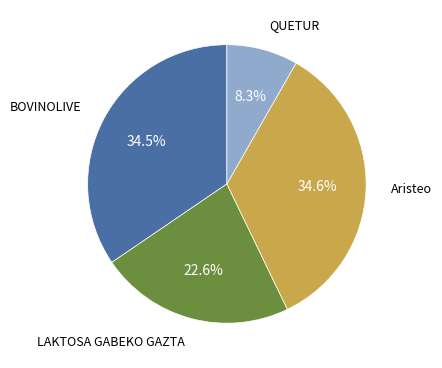

What is the ratio of the value at BOVINOLIVE to the value at QUETUR?

4.2